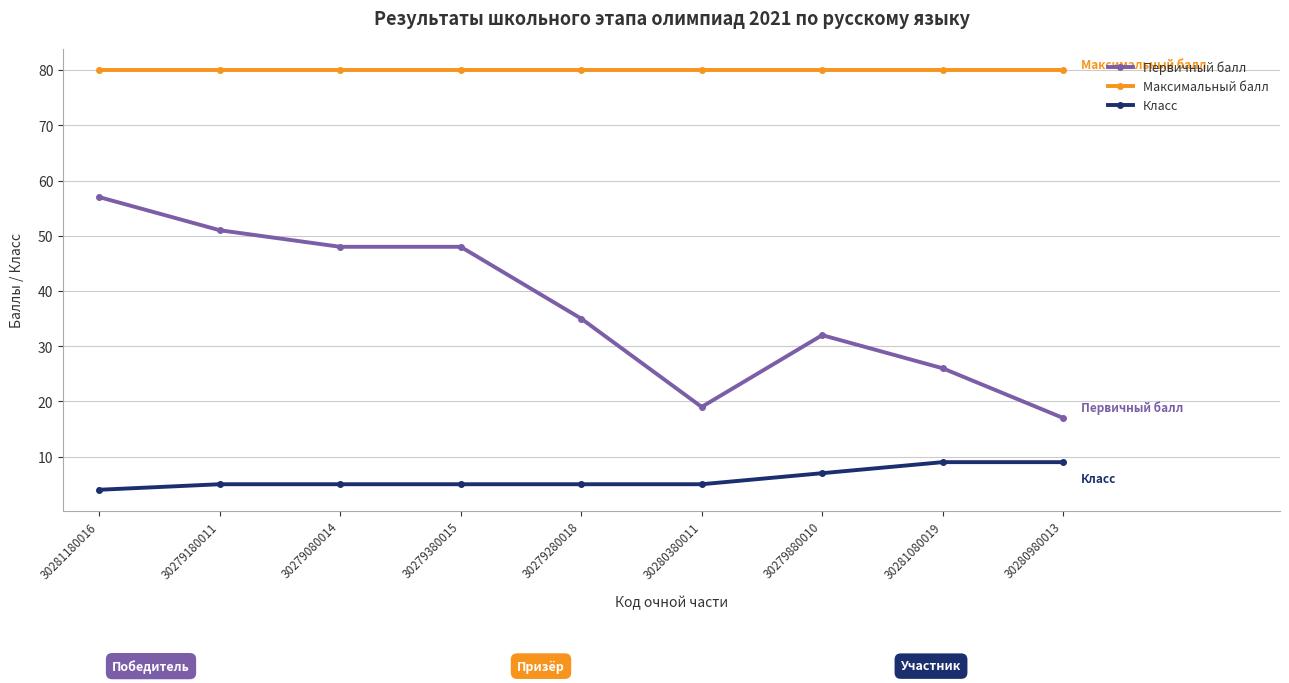

Which series has the largest range (max minus min)?

Первичный балл